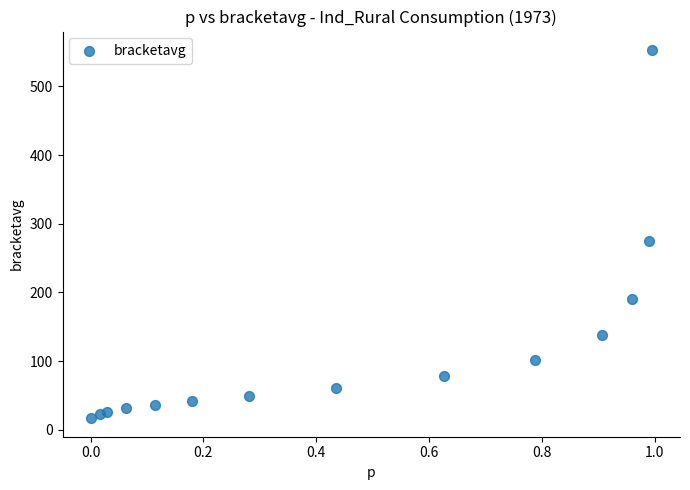

What is the range of X values (max minus min)?

1.0